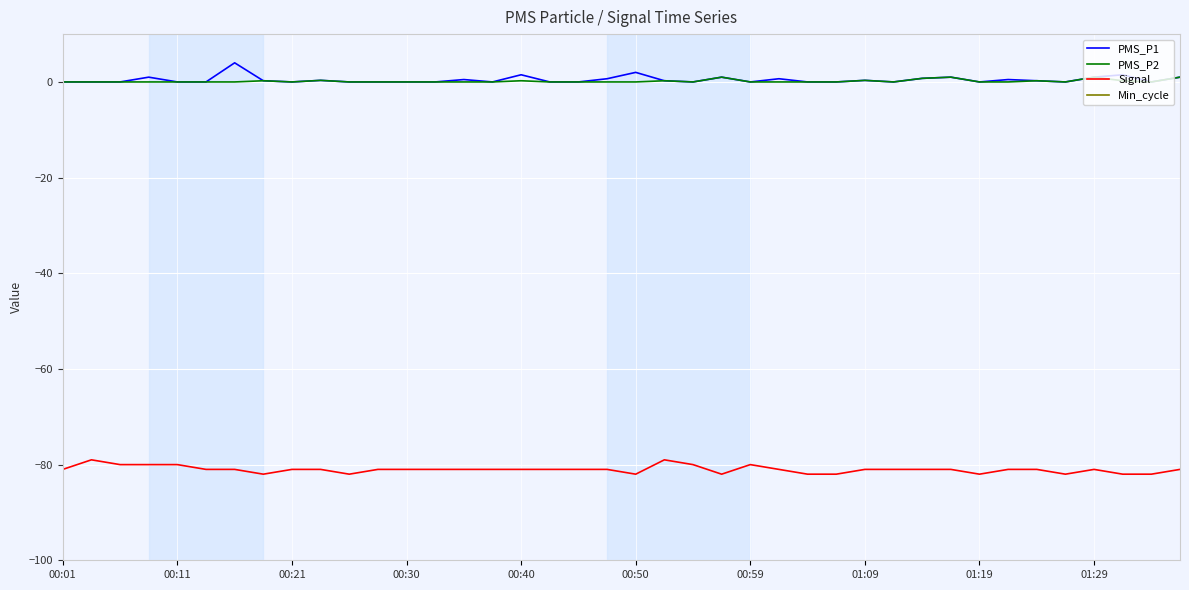

True or false: Signal and PMS_P2 cross at least once.

False